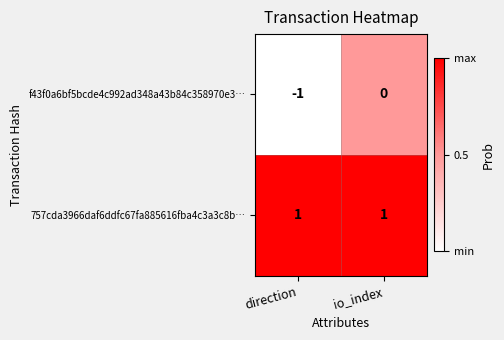

What is the difference between the highest and lowest values at direction?

2